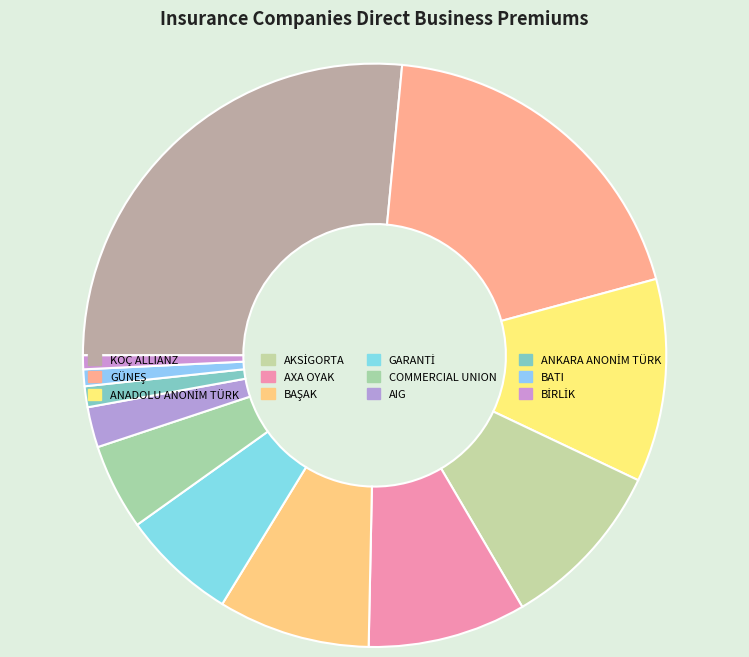

To the nearest percent, what is the average slice percentage?

8%